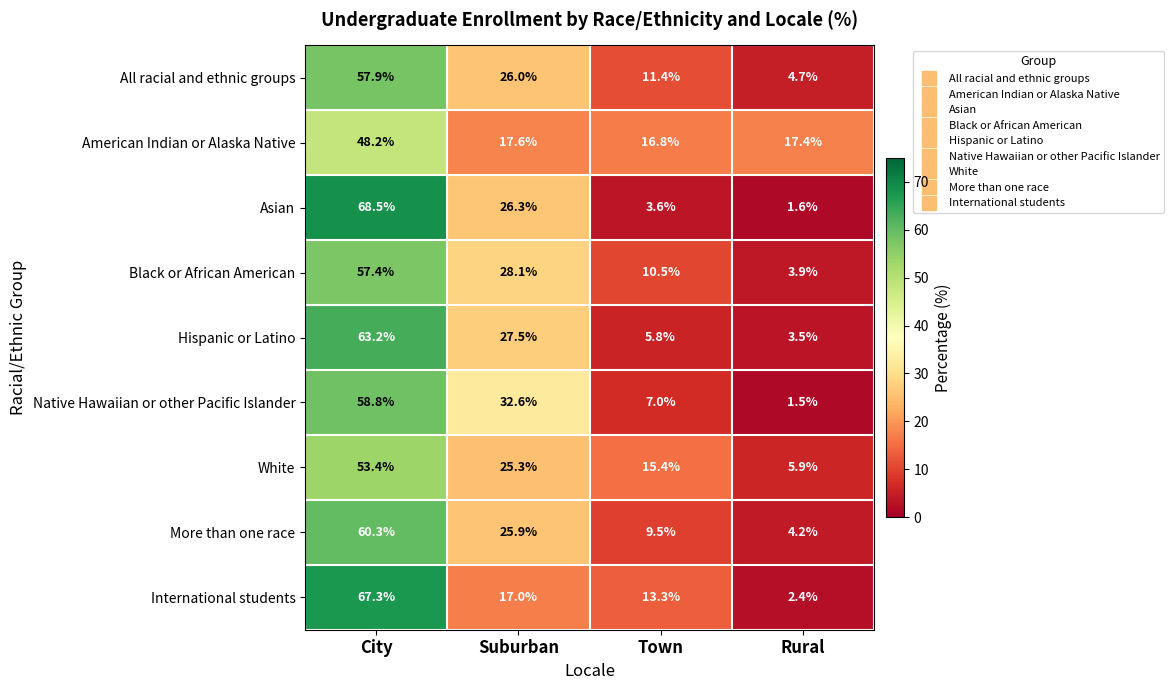

What is the difference between the second highest and minimum values in the International students series?

14.6